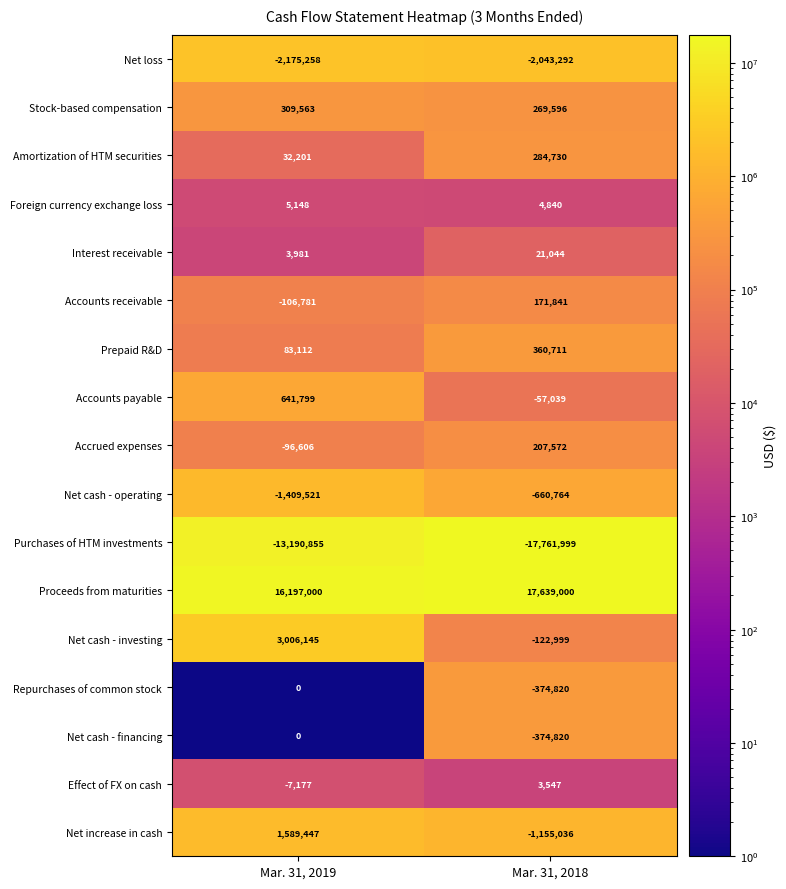

What is the difference between the Prepaid R&D values at Mar. 31, 2019 and Mar. 31, 2018?

277599